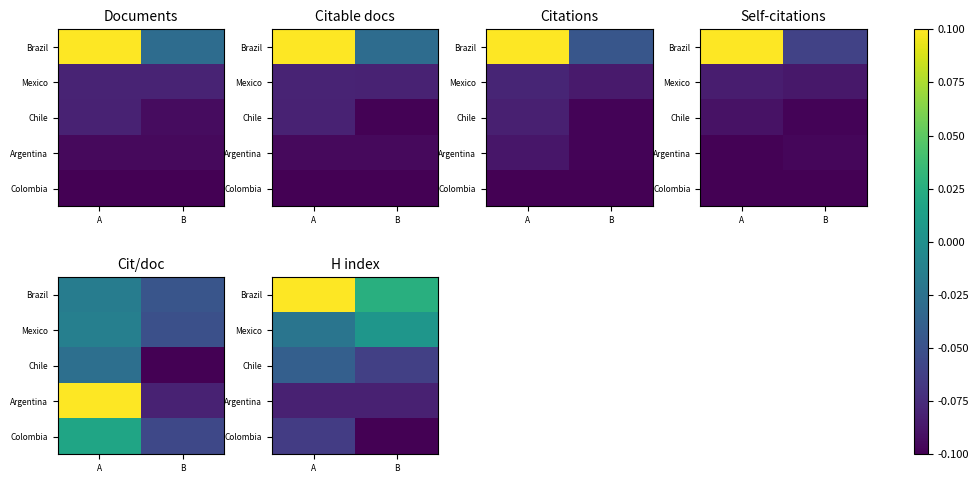

List the series in order of their peak value, lowest first.

Argentina, Colombia, Chile, Mexico, Brazil